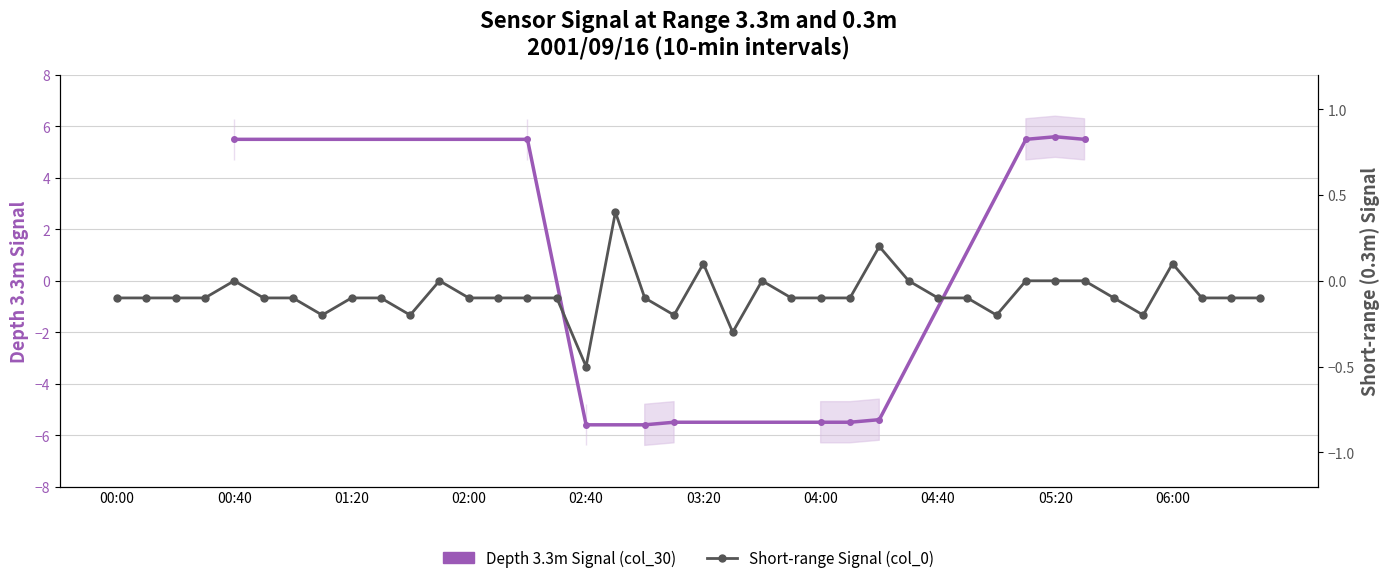

List the labels in order of value, largest first.

2001/09/16 02:50, 2001/09/16 04:20, 2001/09/16 03:20, 2001/09/16 06:00, 2001/09/16 00:40, 2001/09/16 01:50, 2001/09/16 03:40, 2001/09/16 04:30, 2001/09/16 05:10, 2001/09/16 05:20, 2001/09/16 05:30, 2001/09/16 00:00, 2001/09/16 00:10, 2001/09/16 00:20, 2001/09/16 00:30, 2001/09/16 00:50, 2001/09/16 01:00, 2001/09/16 01:20, 2001/09/16 01:30, 2001/09/16 02:00, 2001/09/16 02:10, 2001/09/16 02:20, 2001/09/16 02:30, 2001/09/16 03:00, 2001/09/16 03:50, 2001/09/16 04:00, 2001/09/16 04:10, 2001/09/16 04:40, 2001/09/16 04:50, 2001/09/16 05:40, 2001/09/16 06:10, 2001/09/16 06:20, 2001/09/16 06:30, 2001/09/16 01:10, 2001/09/16 01:40, 2001/09/16 03:10, 2001/09/16 05:00, 2001/09/16 05:50, 2001/09/16 03:30, 2001/09/16 02:40